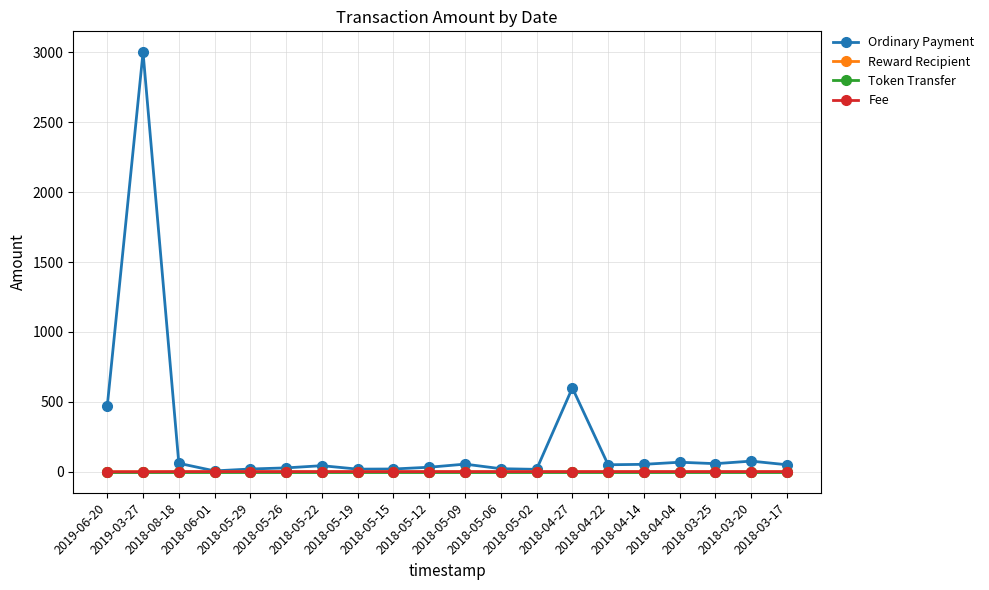

What is the maximum value shown in the chart?

3000.0